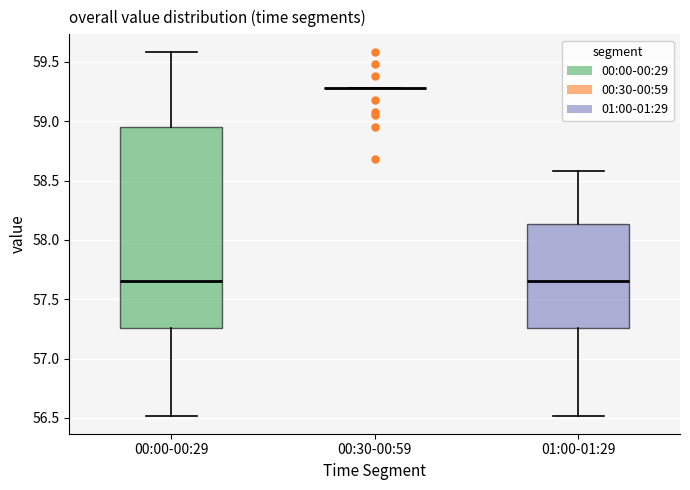

Reading left to right, read every box against the y-axis: the position of its median line, the range the box covers, and the ends of its whiskers. The values are not printed on the chart, so give them approximately, as read against the axis.

00:00-00:29: median 57.65, box 57.25 to 58.95, whiskers 56.50 to 59.60
00:30-00:59: box collapsed to a line at 59.30, whiskers 59.30 to 59.30
01:00-01:29: median 57.65, box 57.25 to 58.15, whiskers 56.50 to 58.60